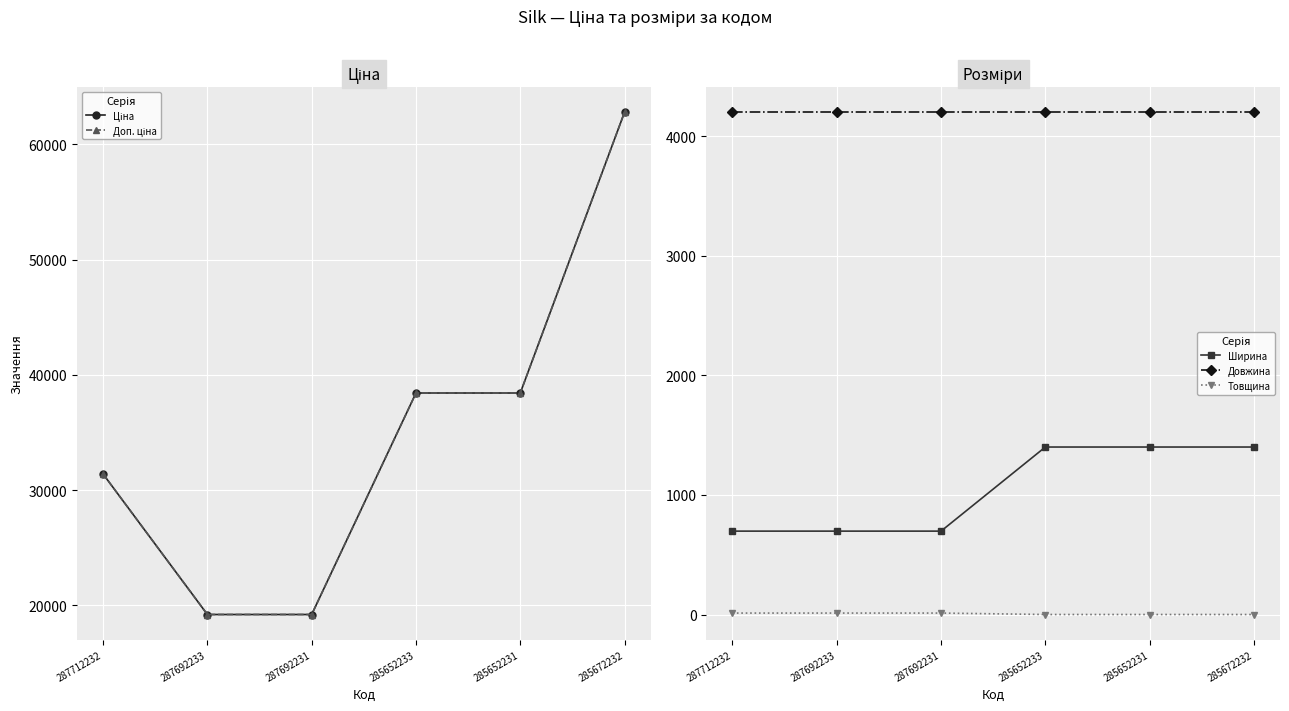

Read the Довжина value at 285672232.

4200